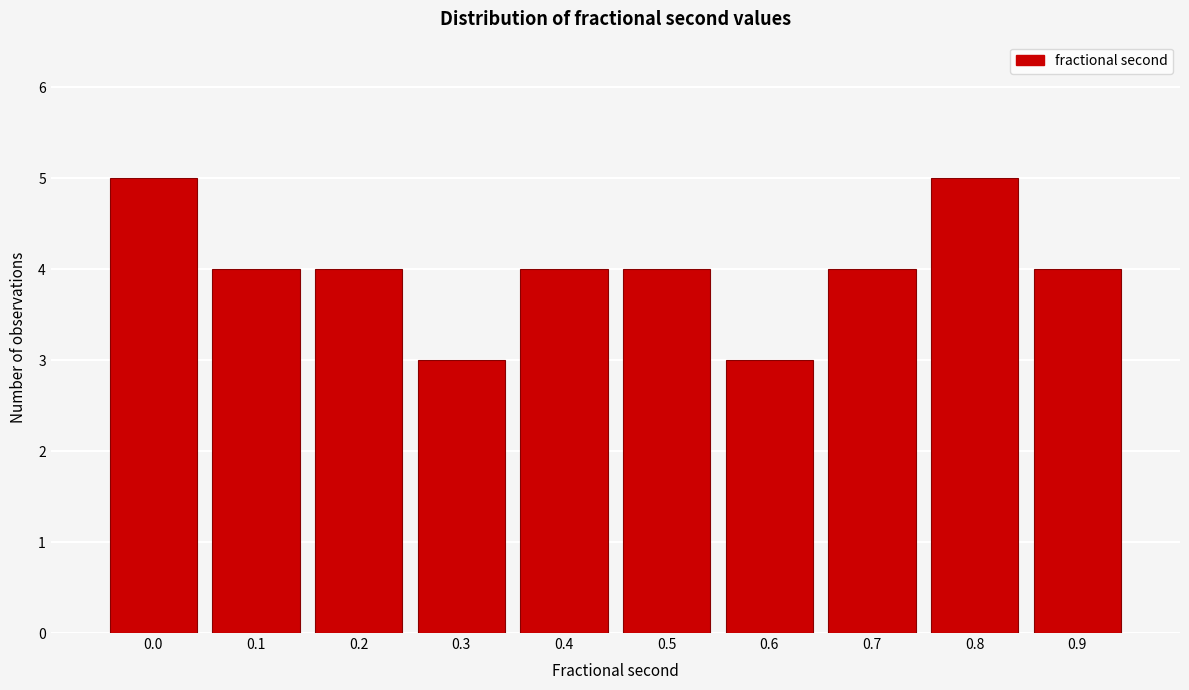

Reading left to right, transcribe all the data shown in this chart.

5	4	4	3	4	4	3	4	5	4